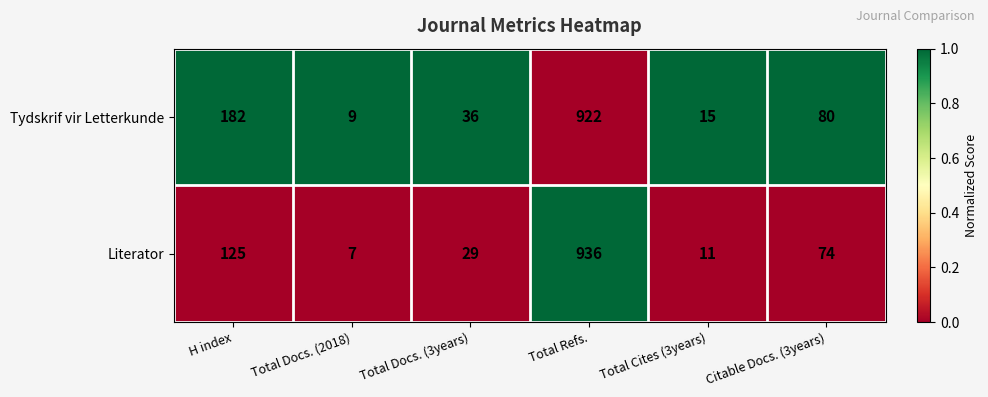

Rank the series by their average value, from highest to lowest.

Tydskrif vir Letterkunde, Literator